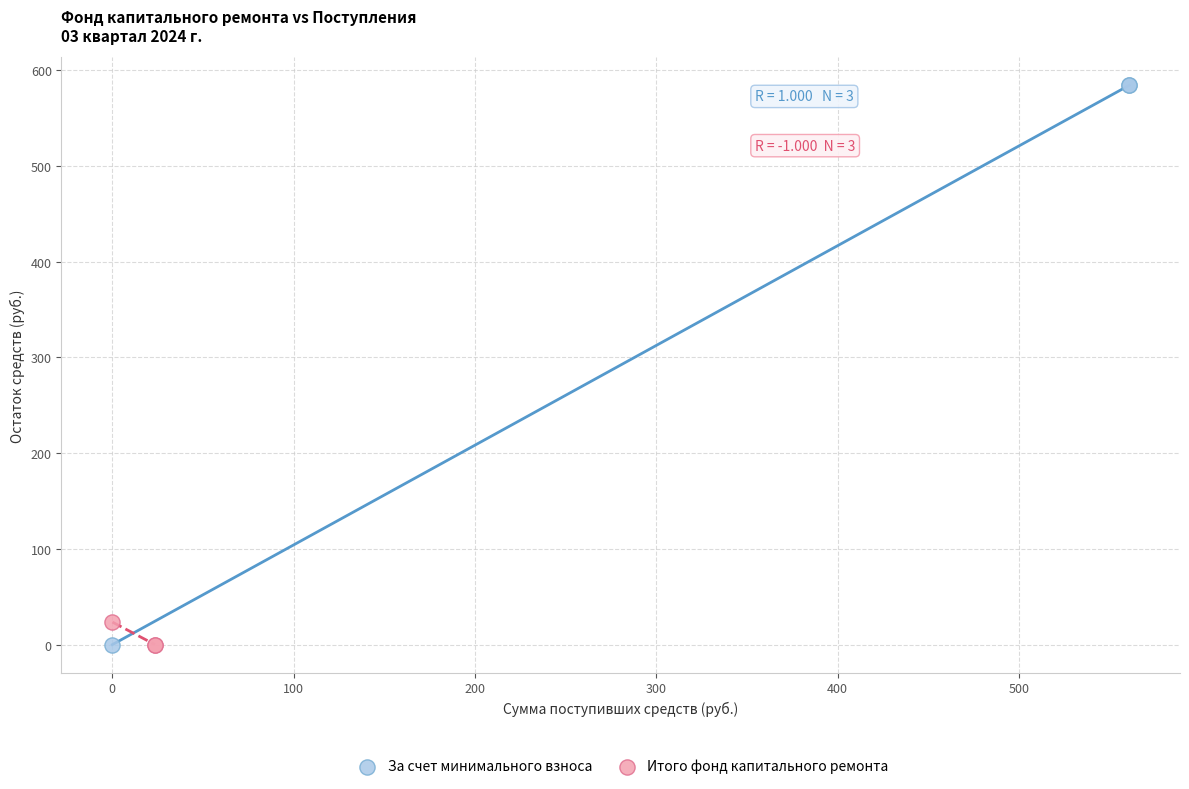

Which series reaches the maximum Y coordinate?

За счет минимального взноса